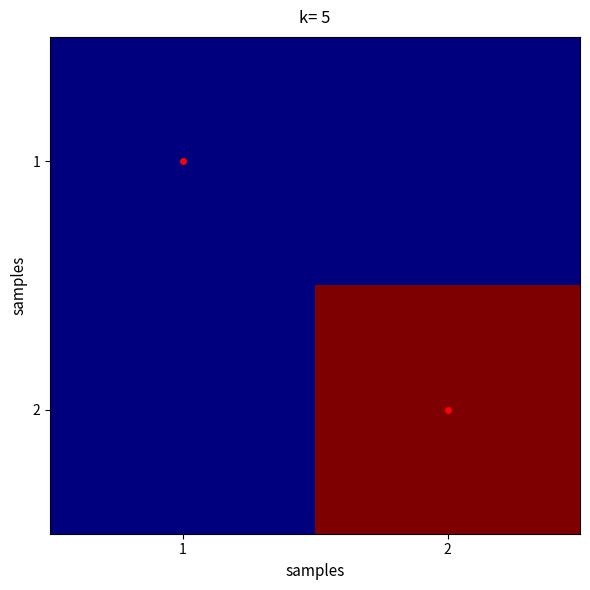

Which has a higher value, 2 or 1?

2